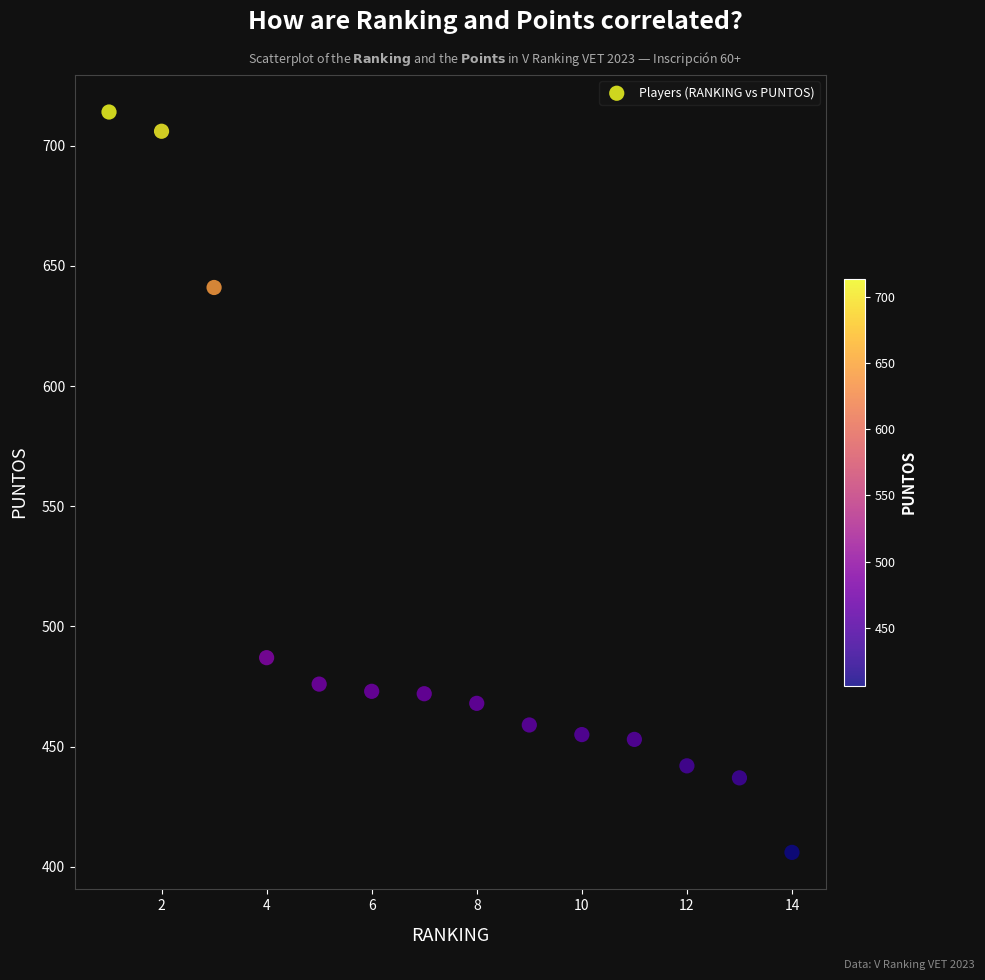

What Y value in the scatter plot is closest to 560?

487